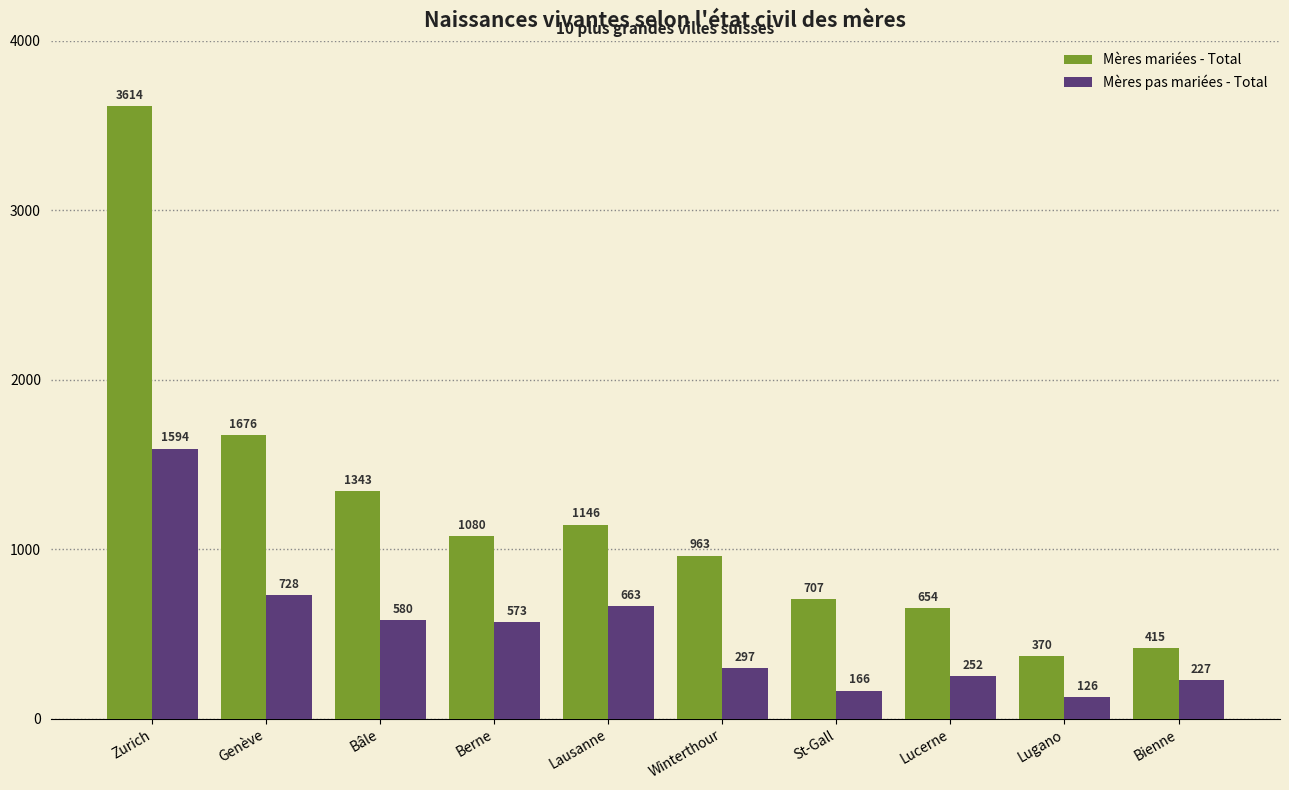

What is the label of the 10th bar from the right?

Zurich